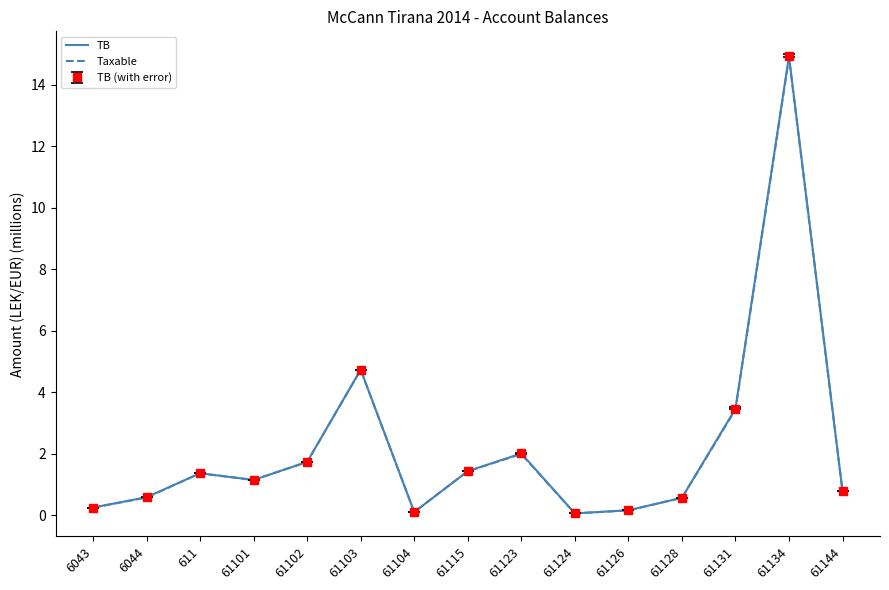

True or false: Taxable and TB cross at least once.

False